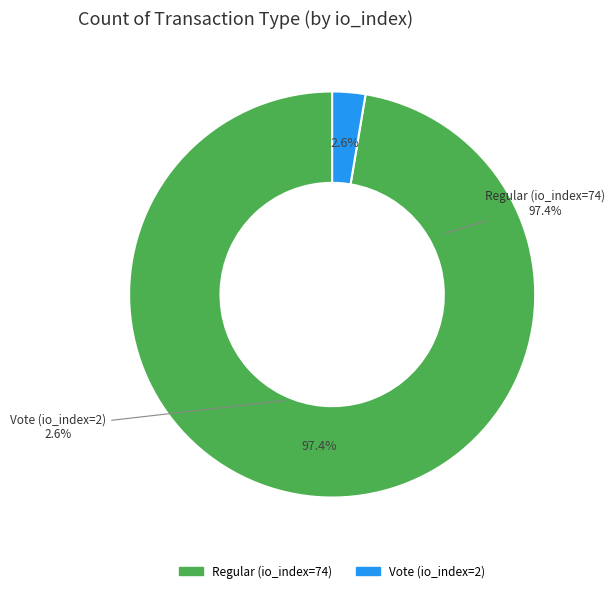

To the nearest percent, what portion does Regular (io_index=74) represent?

97%